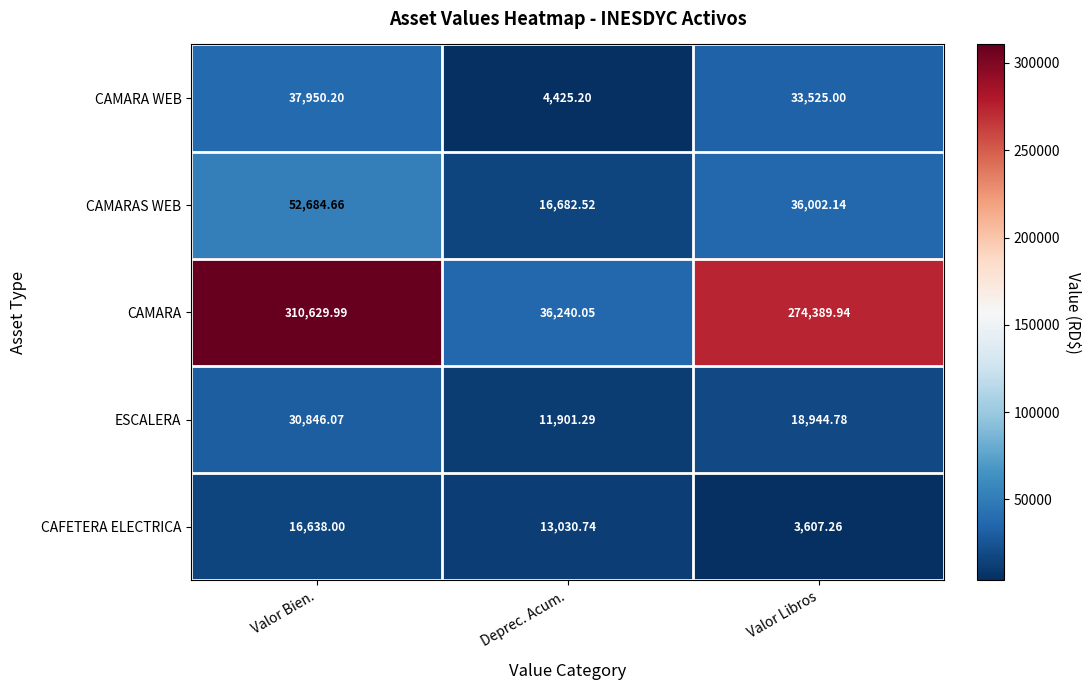

Rank the series at Valor Bien. from highest to lowest value.

CAMARA, CAMARAS WEB, CAMARA WEB, ESCALERA, CAFETERA ELECTRICA